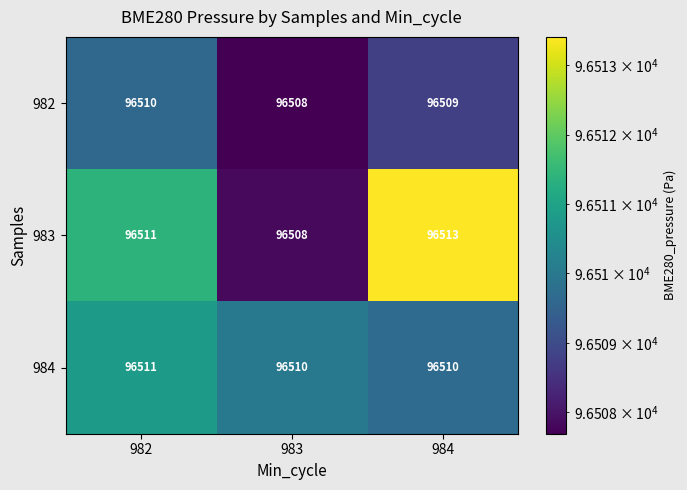

Reading left to right, list all the values displayed in this chart.

982: 982=96510	983=96508	984=96509
983: 982=96511	983=96508	984=96513
984: 982=96511	983=96510	984=96510